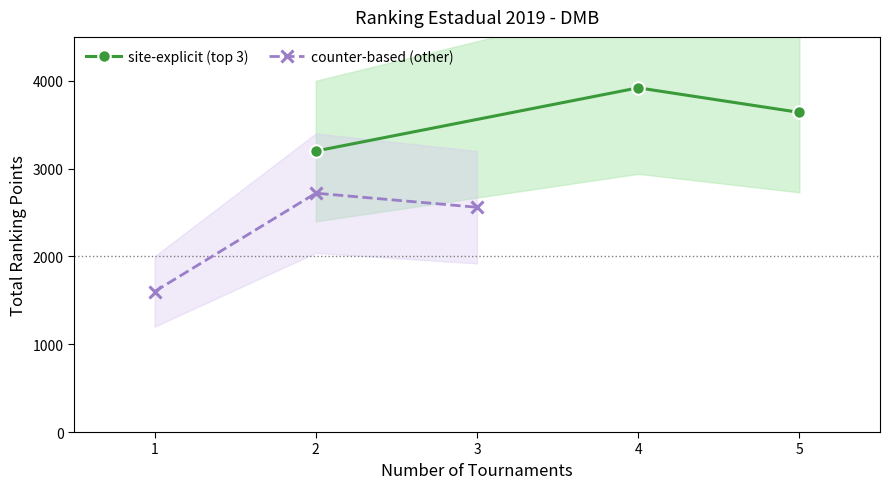

At how many categories does at least one series exceed 3832?

1